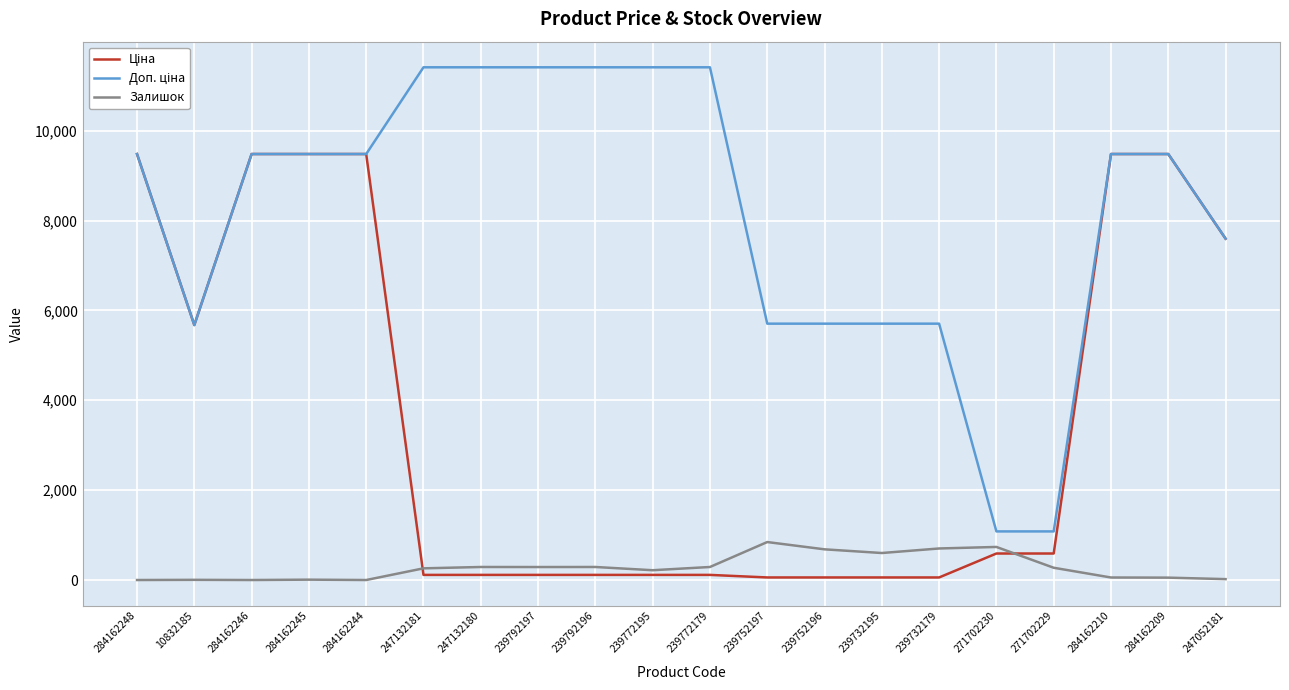

Is it true that Залишок equals 290.0 at 239792196?

True